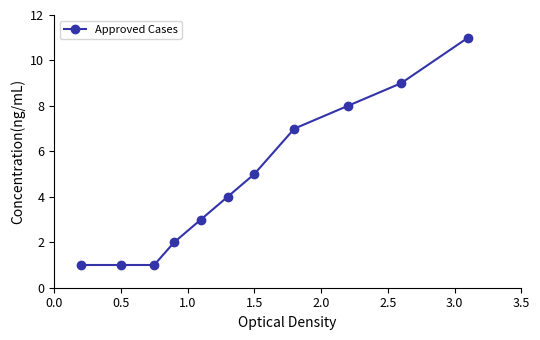

How many data points are less than 4?

5